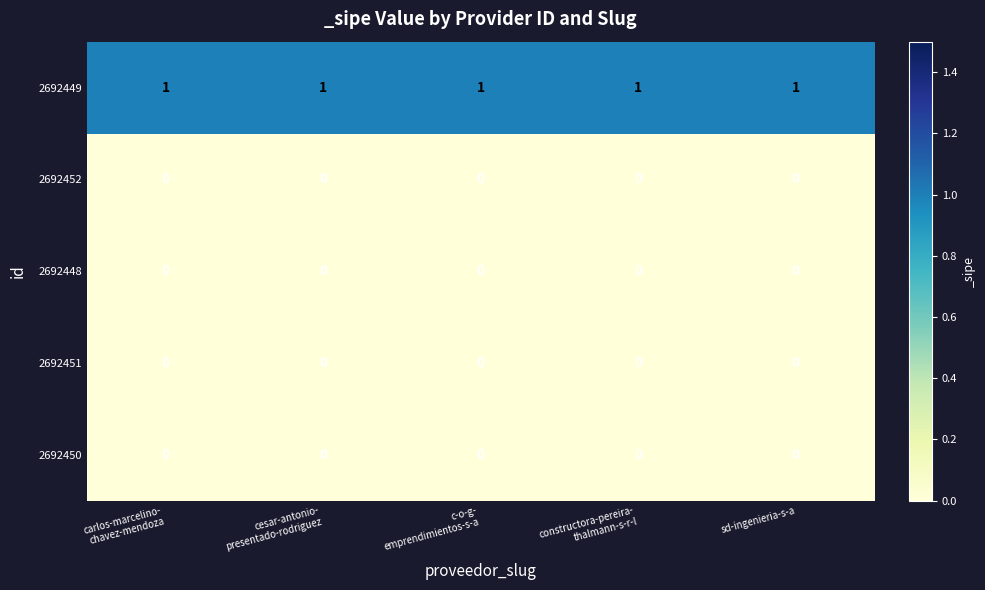

Which series has the largest total across all categories?

2692449